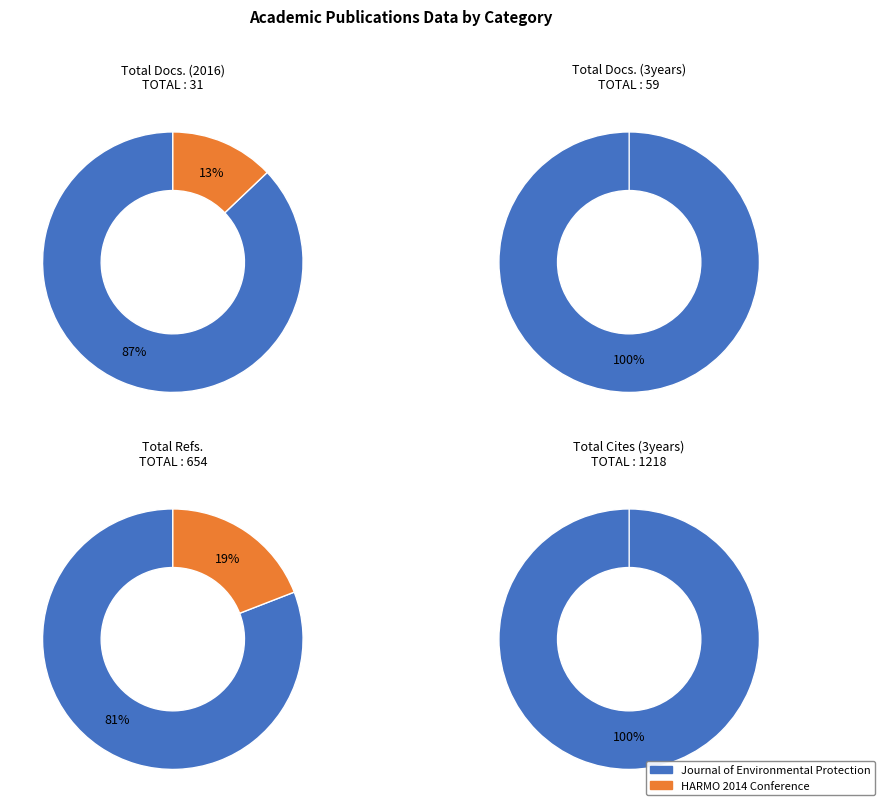

What is the smallest slice in the pie chart?

HARMO 2014 Conference